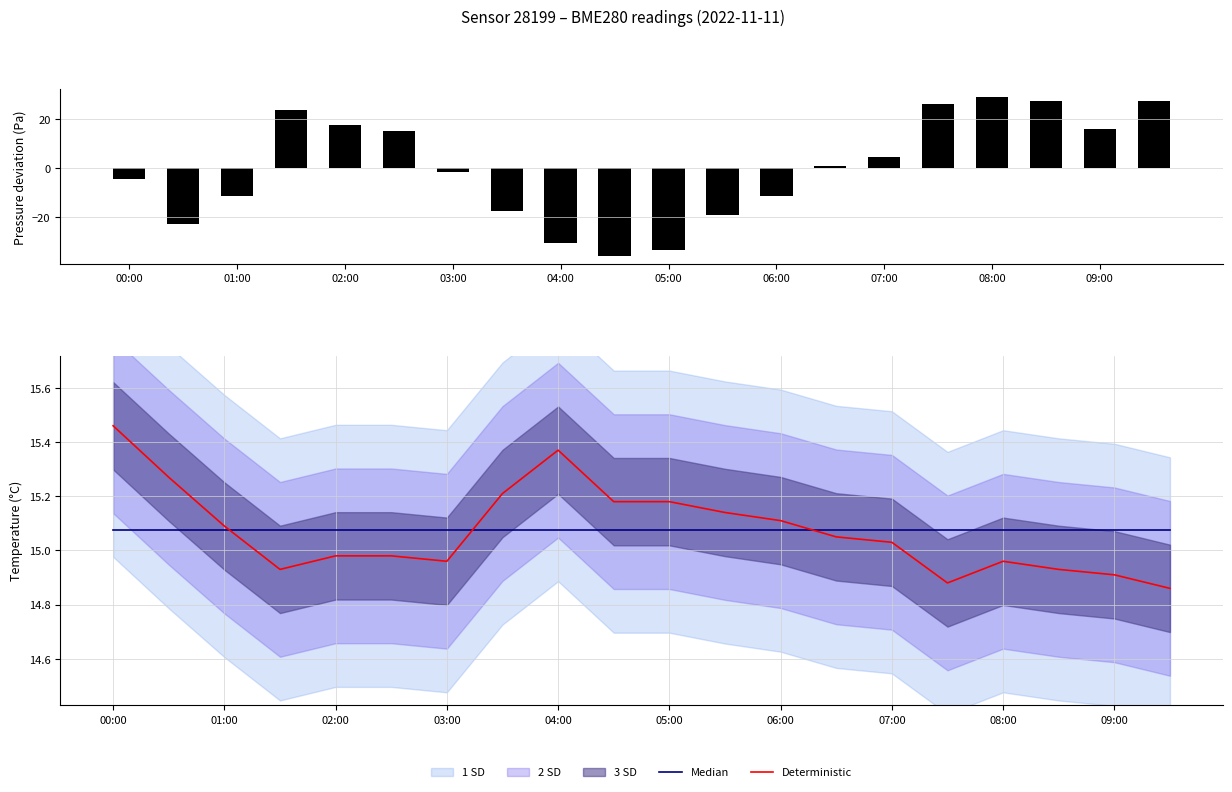

What is the sum of all Deterministic values?

301.5